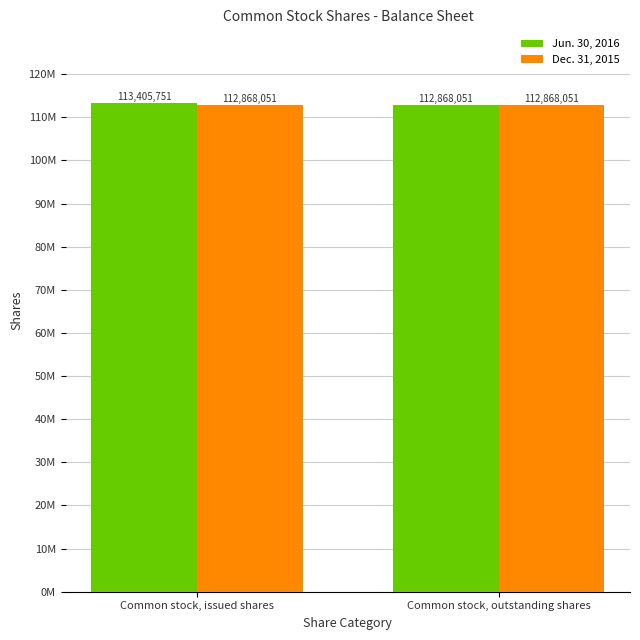

What is the average value of the Jun. 30, 2016 series?

113136901